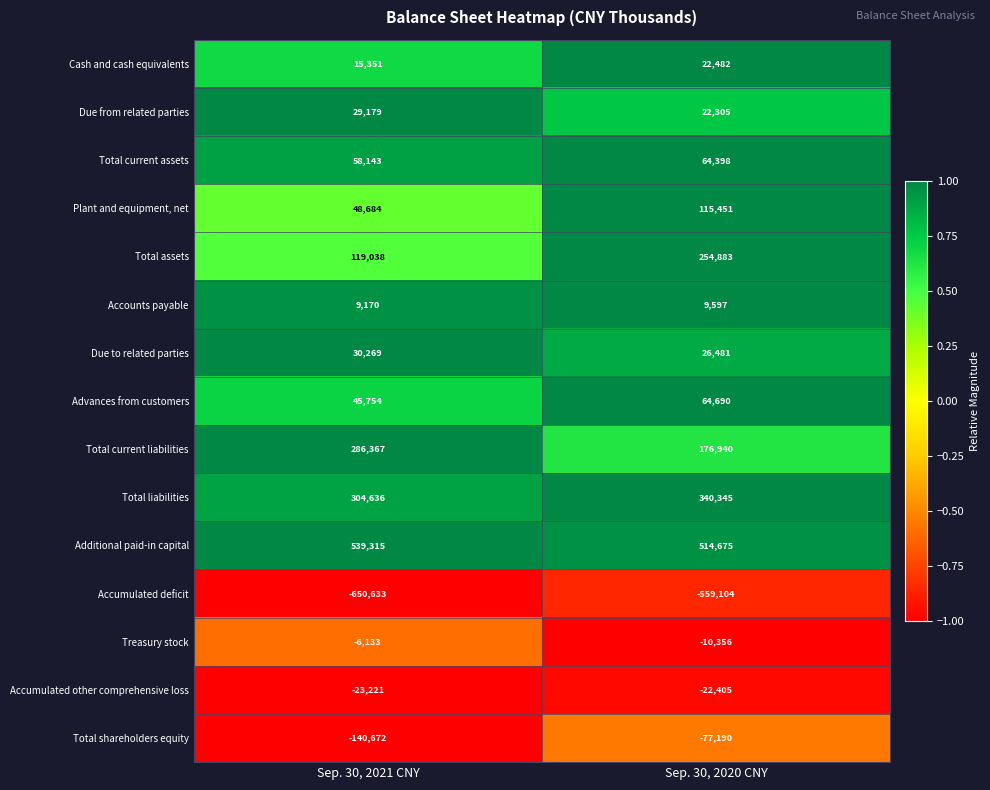

What is the sum of all Due to related parties values?

56750